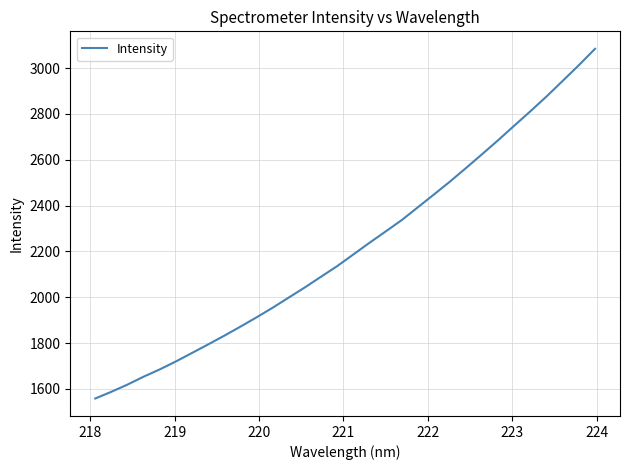

What is the maximum value shown in the chart?

3084.1